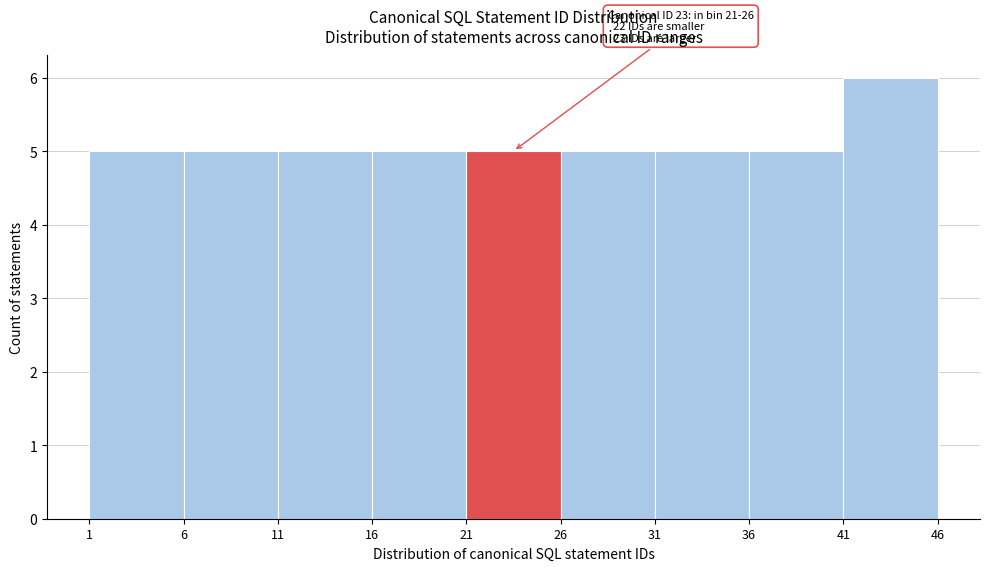

Which range on the x-axis has the tallest bar?

41 to 46